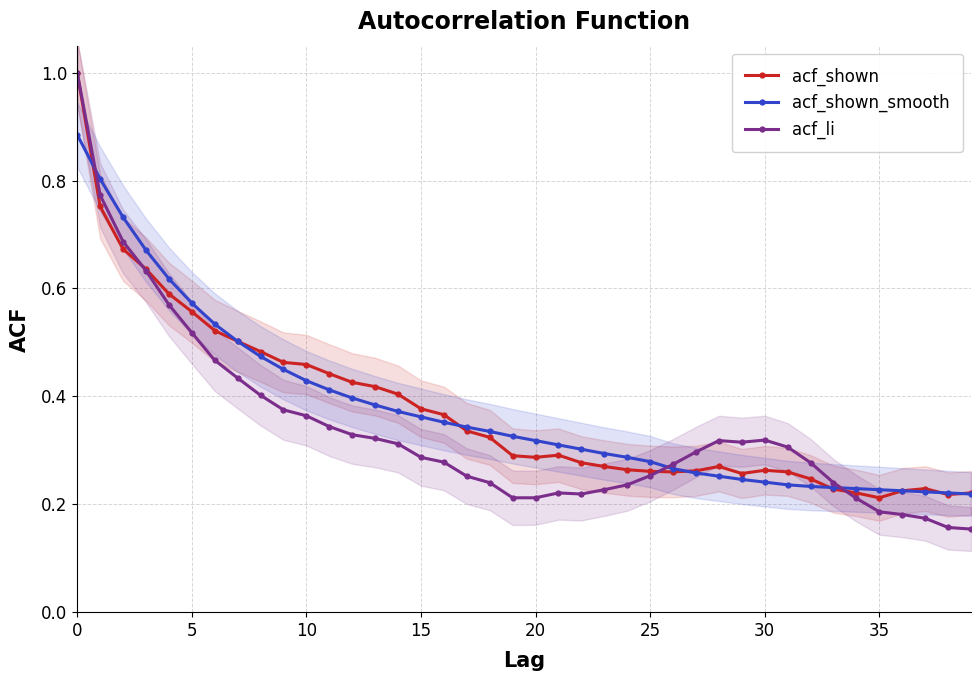

What is the maximum value for acf_shown?

1.0